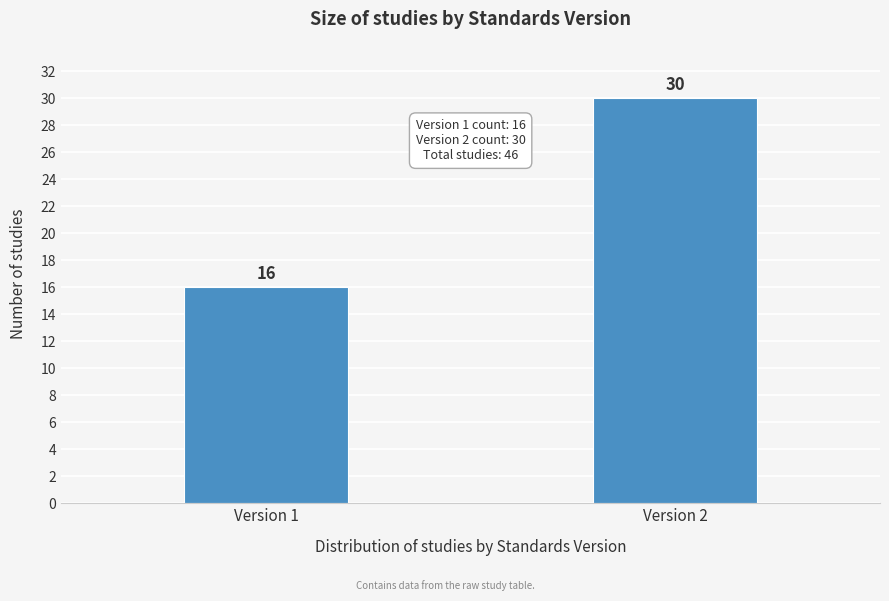

Reading right to left, what are all the values shown in this chart?

30	16